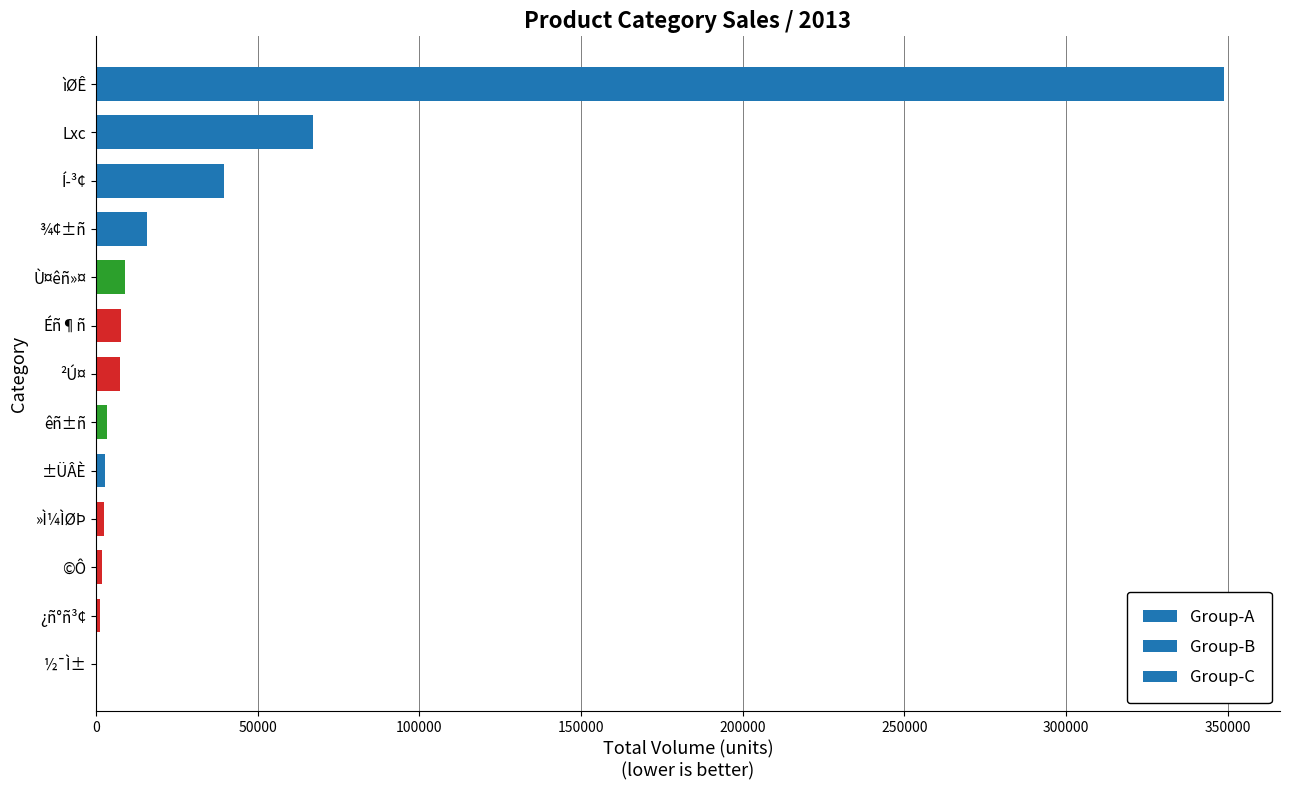

Where is the data nearest to the value 174517?

Lxc